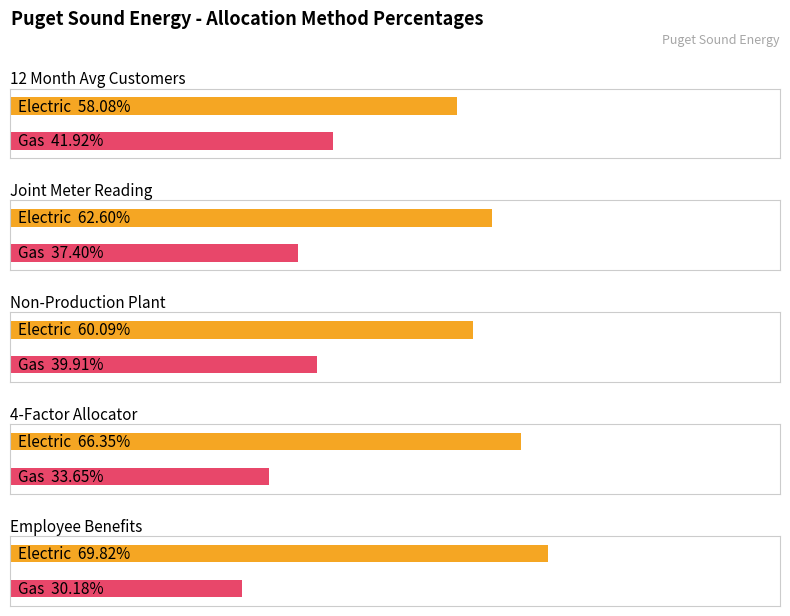

Between Employee Benefits and Non-Production Plant, which is larger?

Employee Benefits